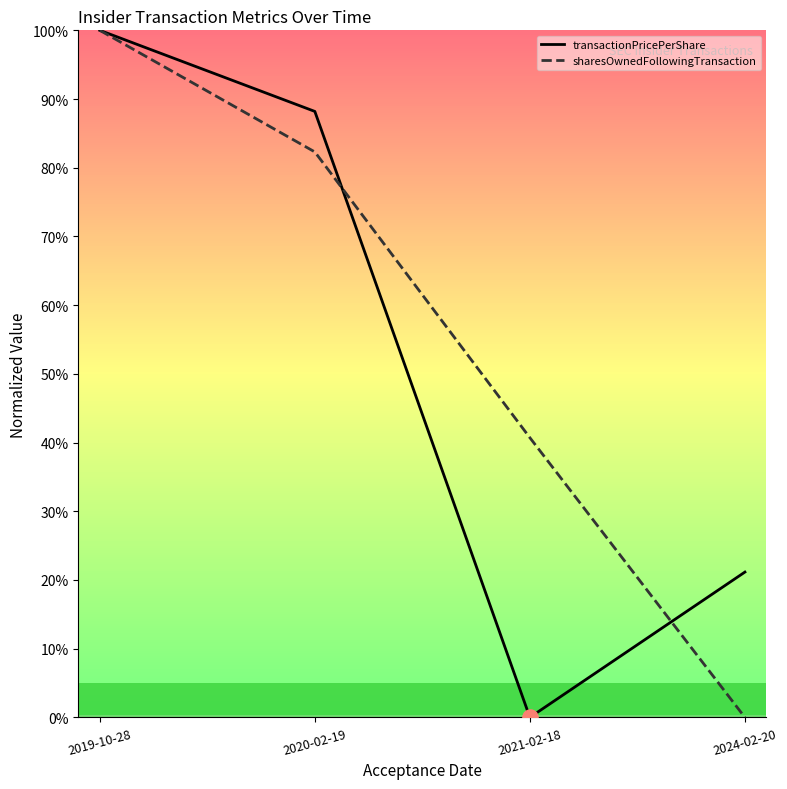

Which series has the largest total across all categories?

sharesOwnedFollowingTransaction